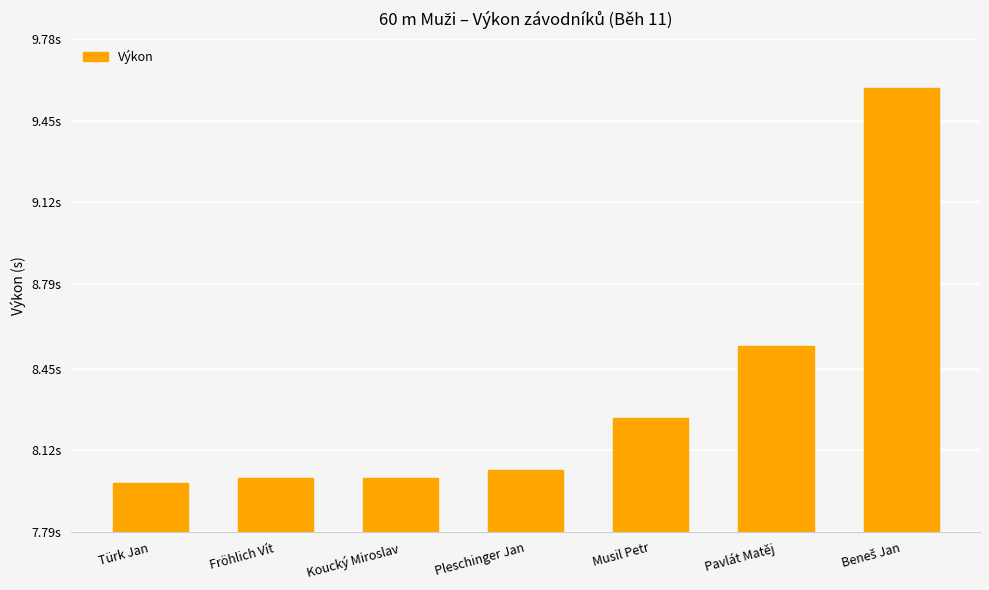

Is it true that the value at Pleschinger Jan is 14.1?

False